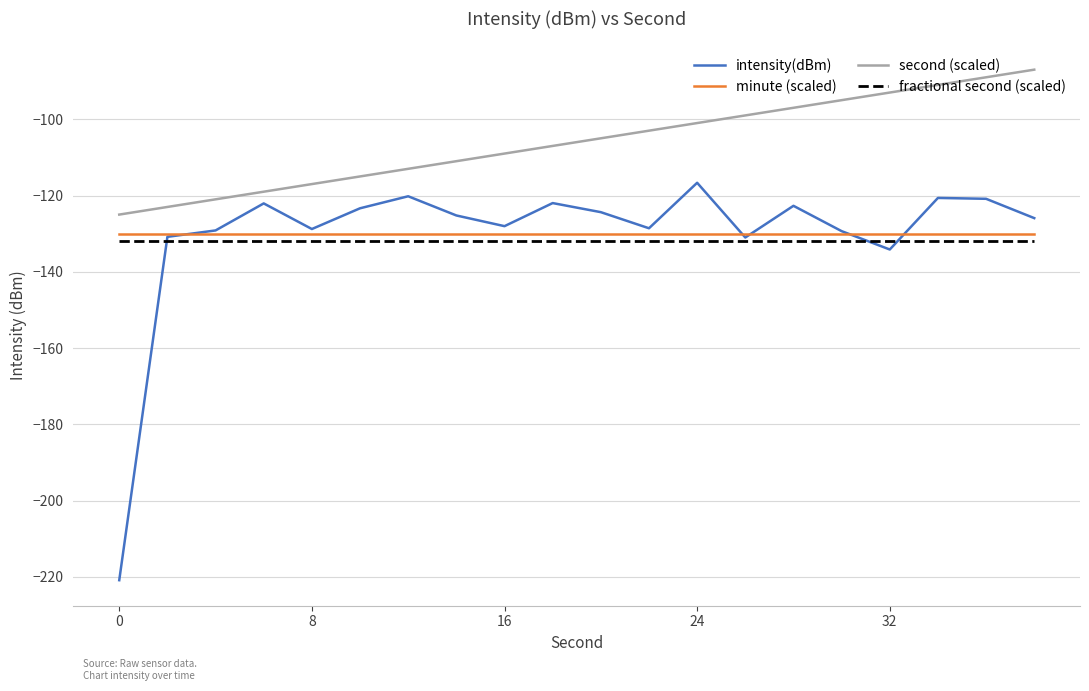

Which series has the largest total across all categories?

second (scaled)